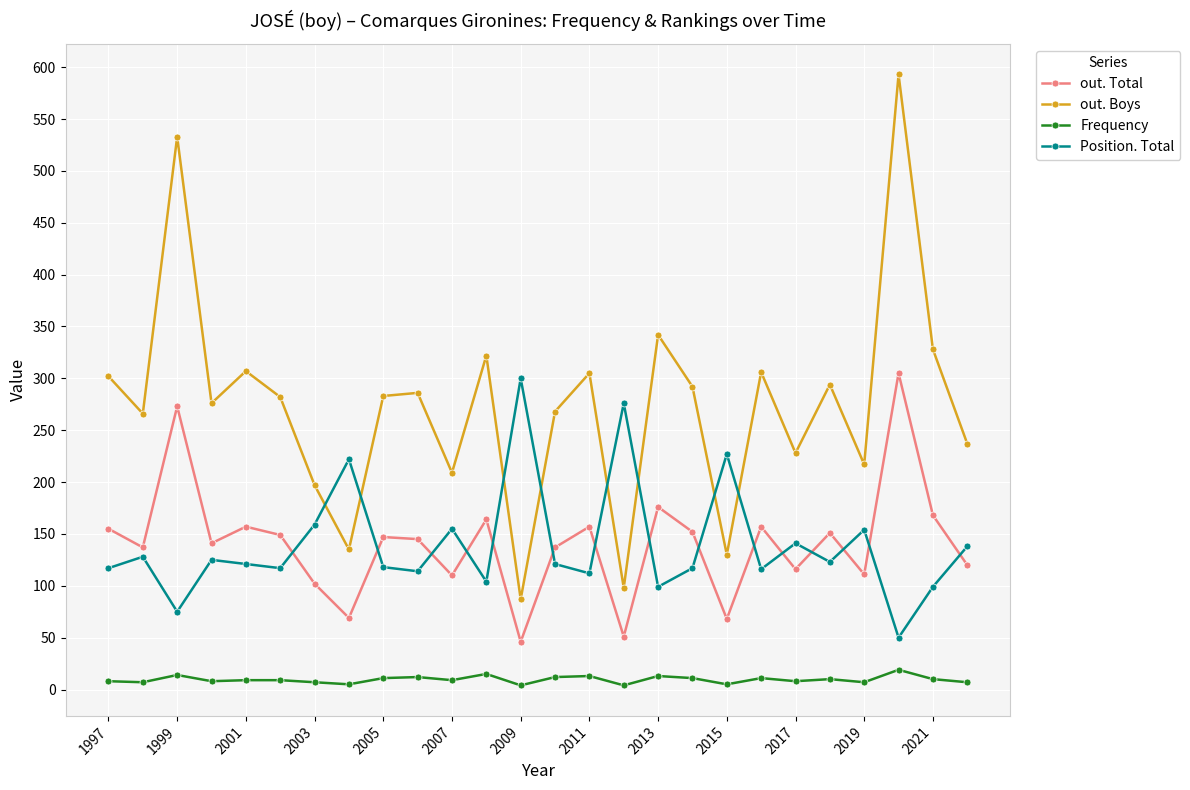

What is the maximum value shown in the chart?

593